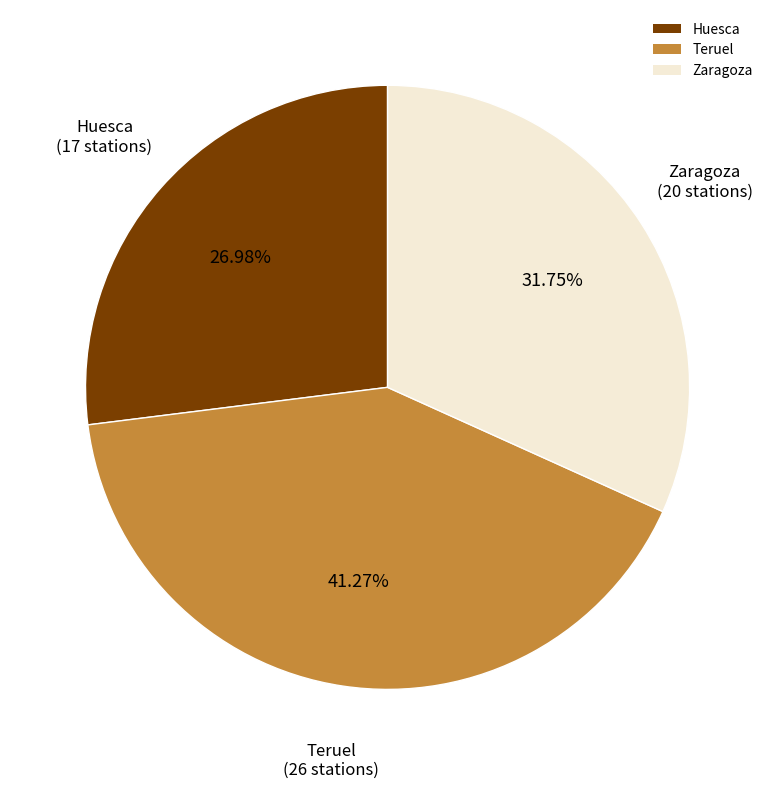

Which category has the biggest portion of the pie?

Teruel